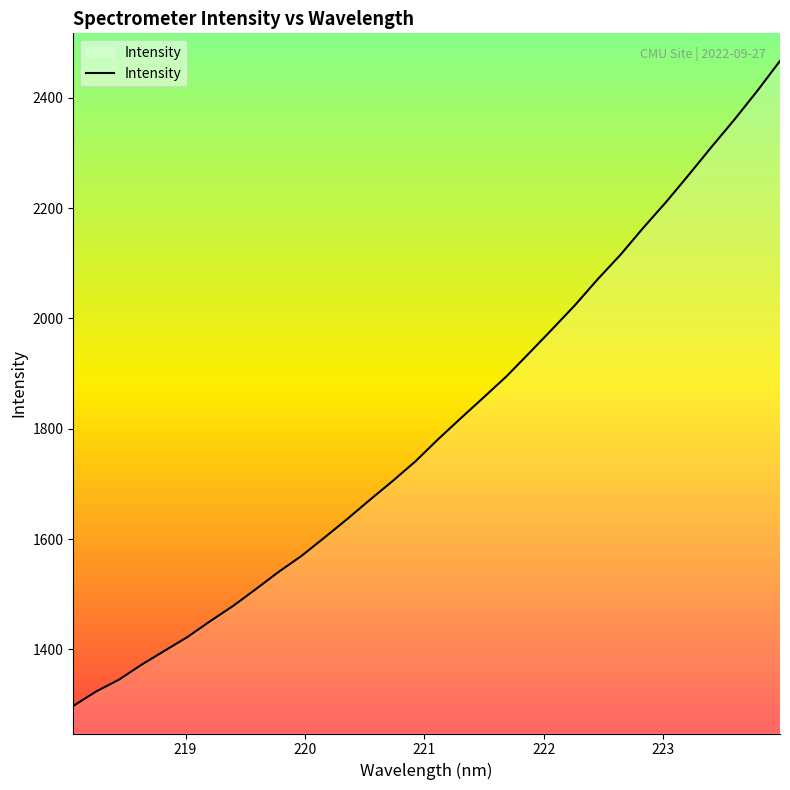

What is the average value?

1804.1